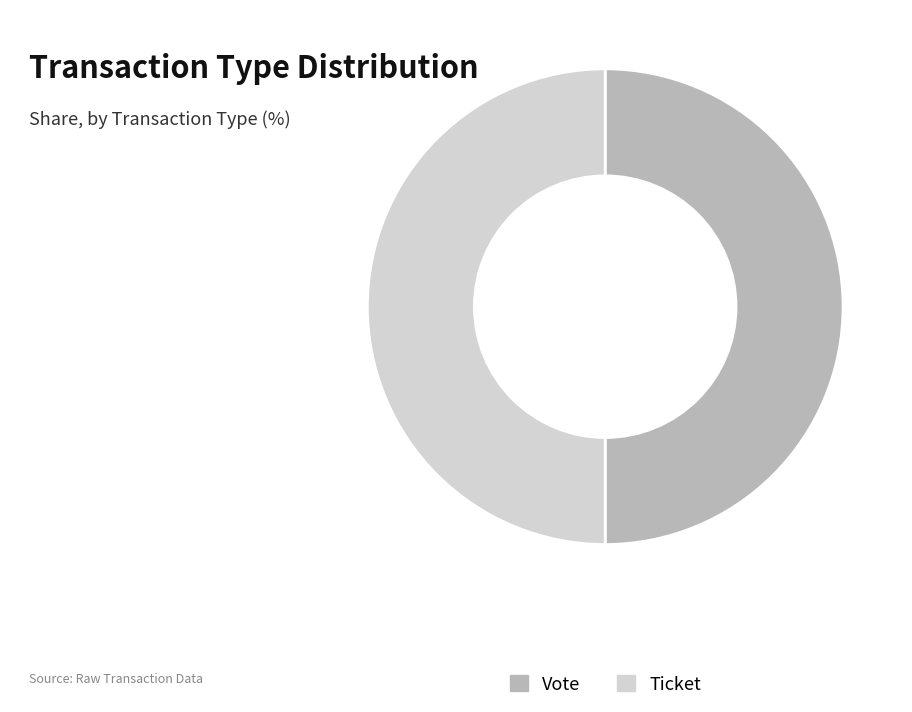

What is the ratio of the value at Vote to the value at Ticket?

1.0